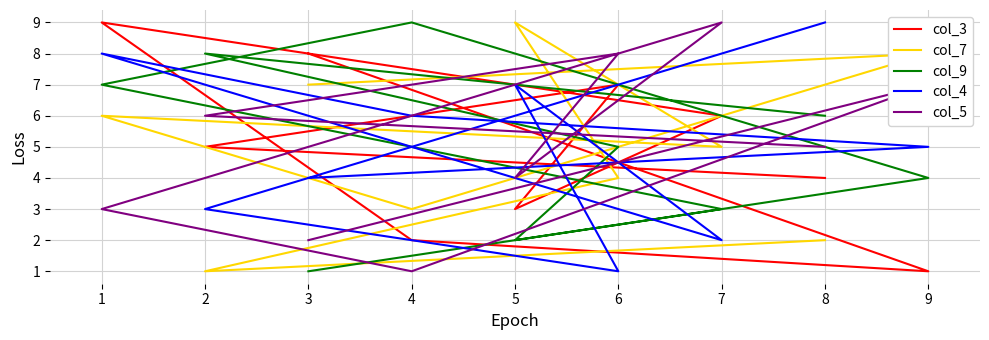

How many lines are shown in the chart?

5